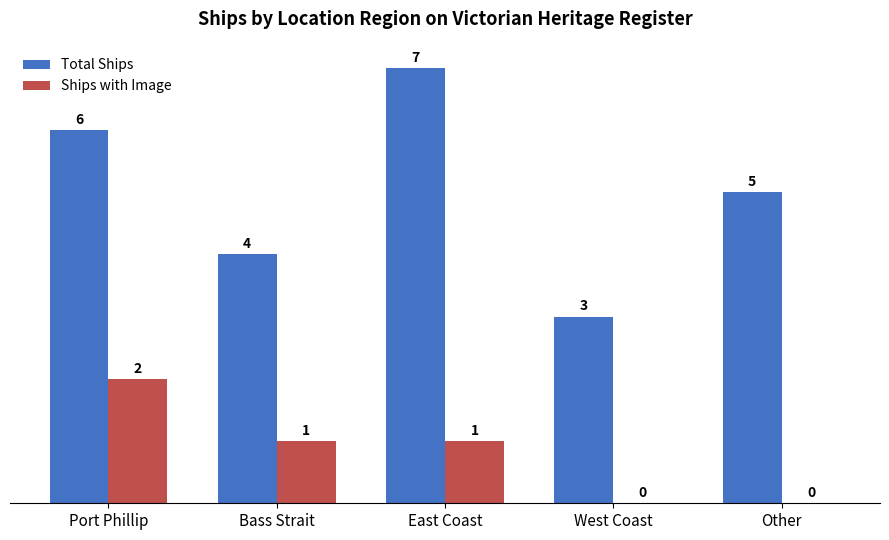

Reading left to right, transcribe all the data shown in this chart.

Total Ships: 6	4	7	3	5
Ships with Image: 2	1	1	0	0